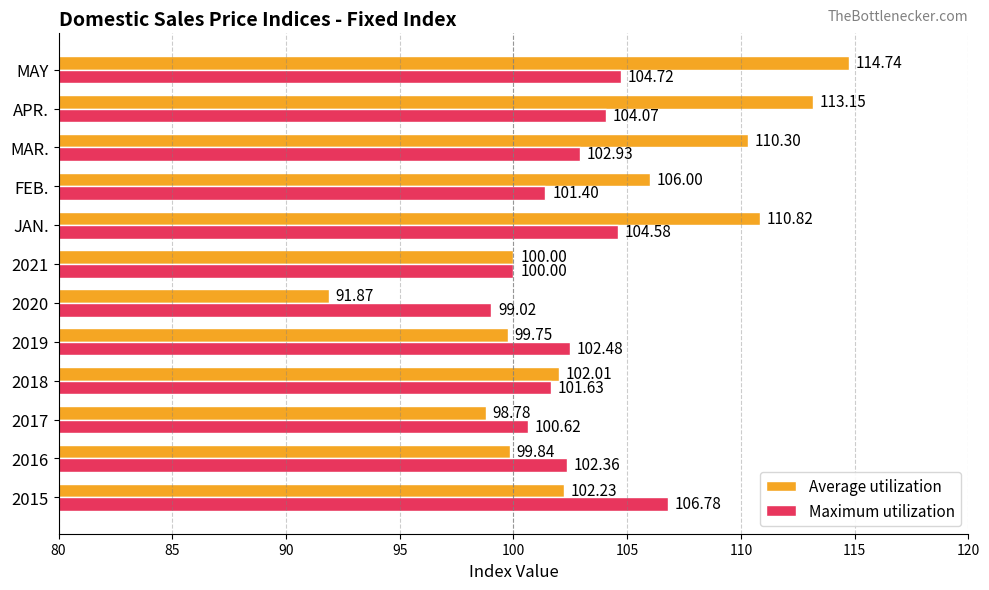

How many data points in Average utilization are less than 102?

5